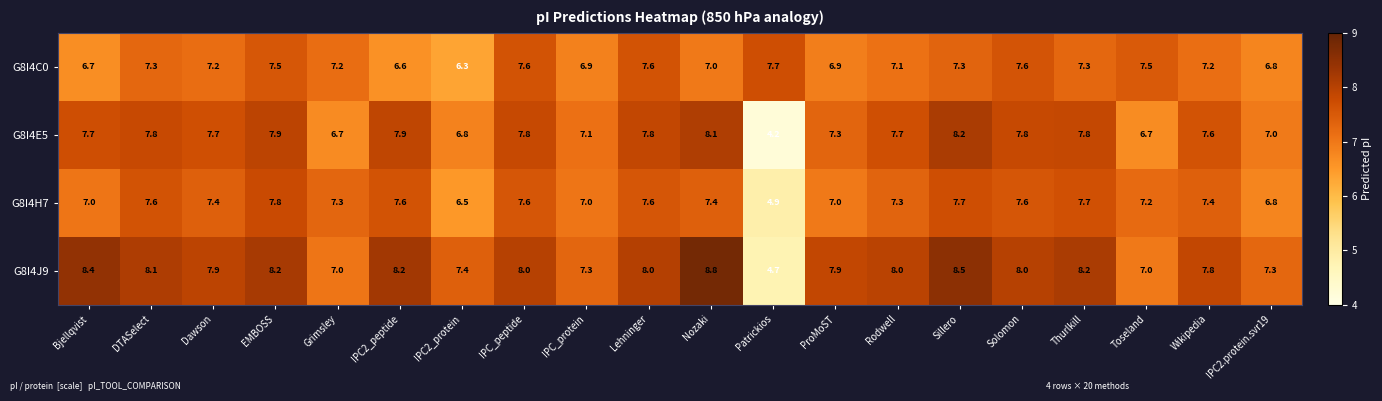

What is the spread (max minus min) of values at DTASelect?

0.8